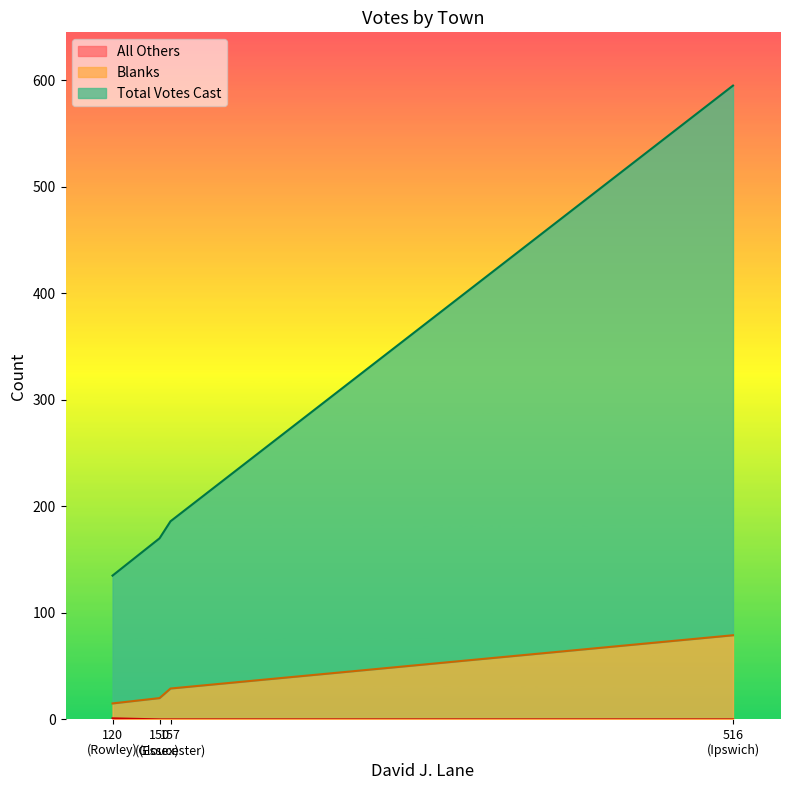

The value of Total Votes Cast at Ipswich is 902. True or false?

False